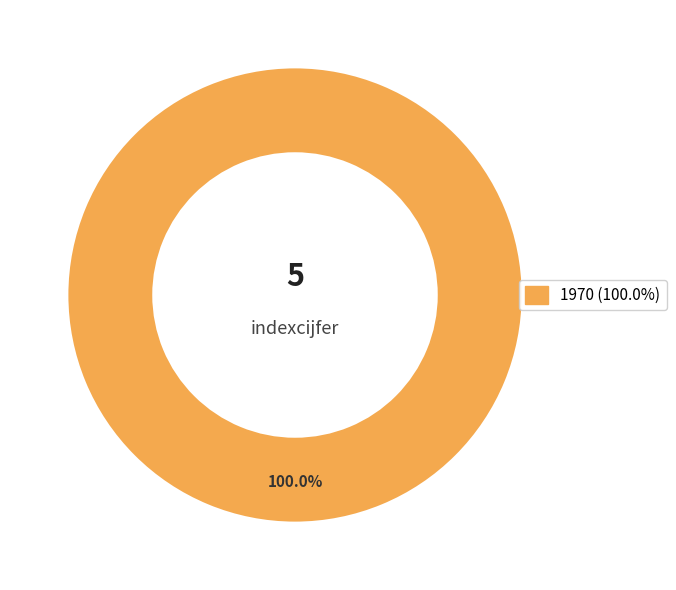

How many segments does this pie chart have?

1